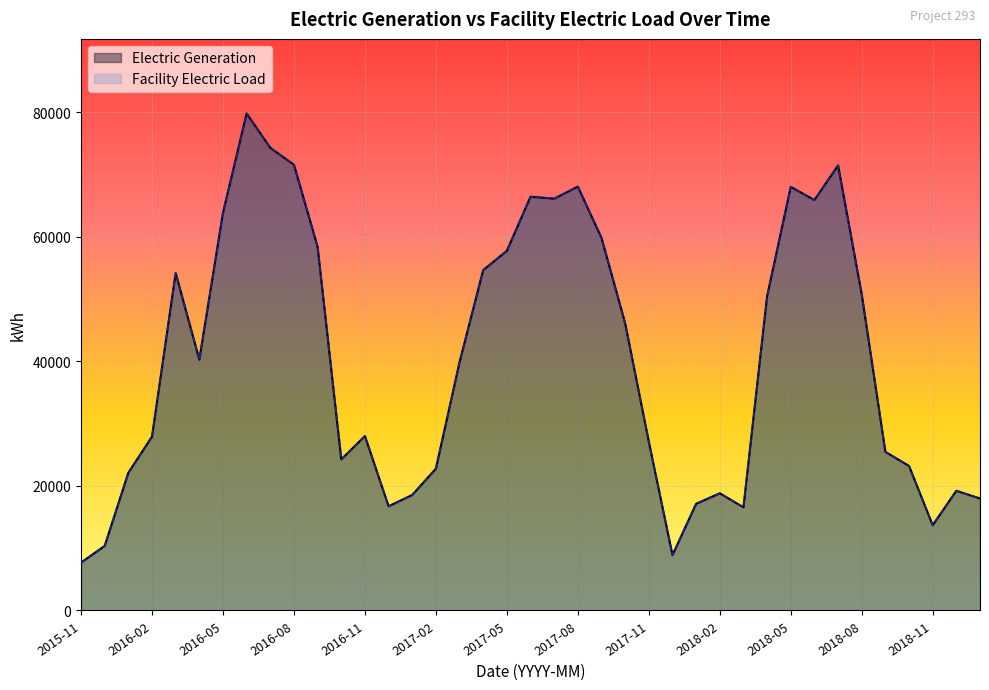

What are all the series names shown in the legend?

Electric Generation, Facility Electric Load